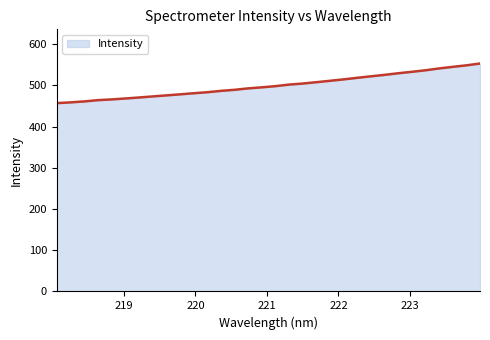

What is the difference between the maximum and minimum values?

96.1